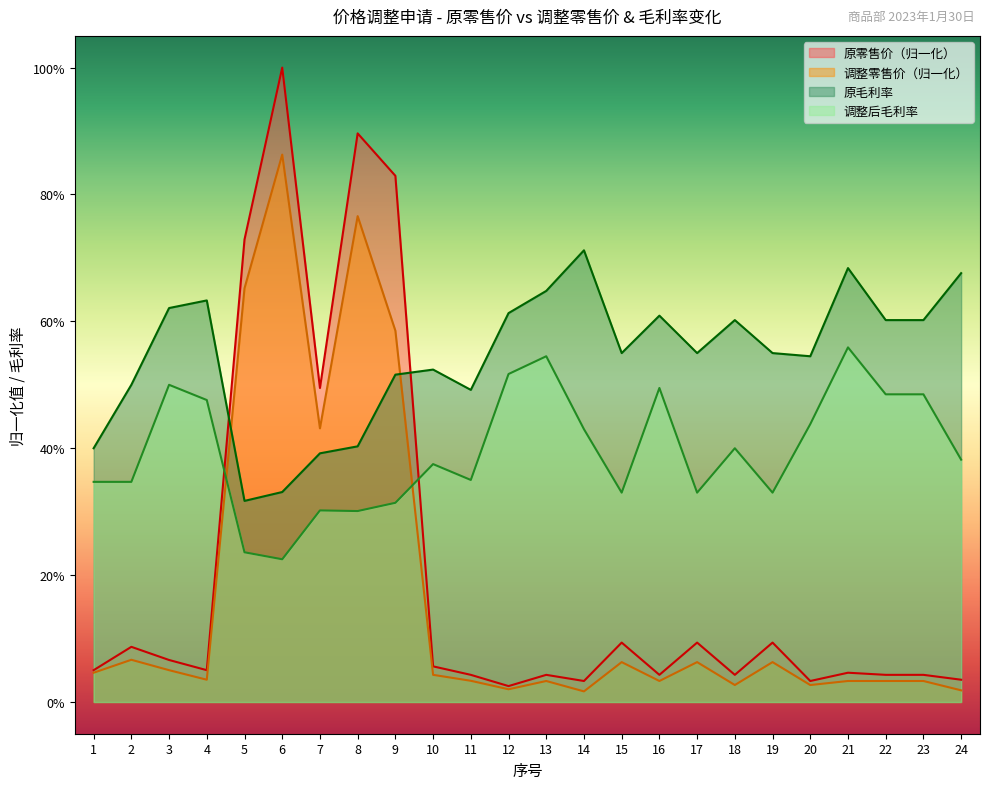

At how many categories does at least one series exceed 0?

24